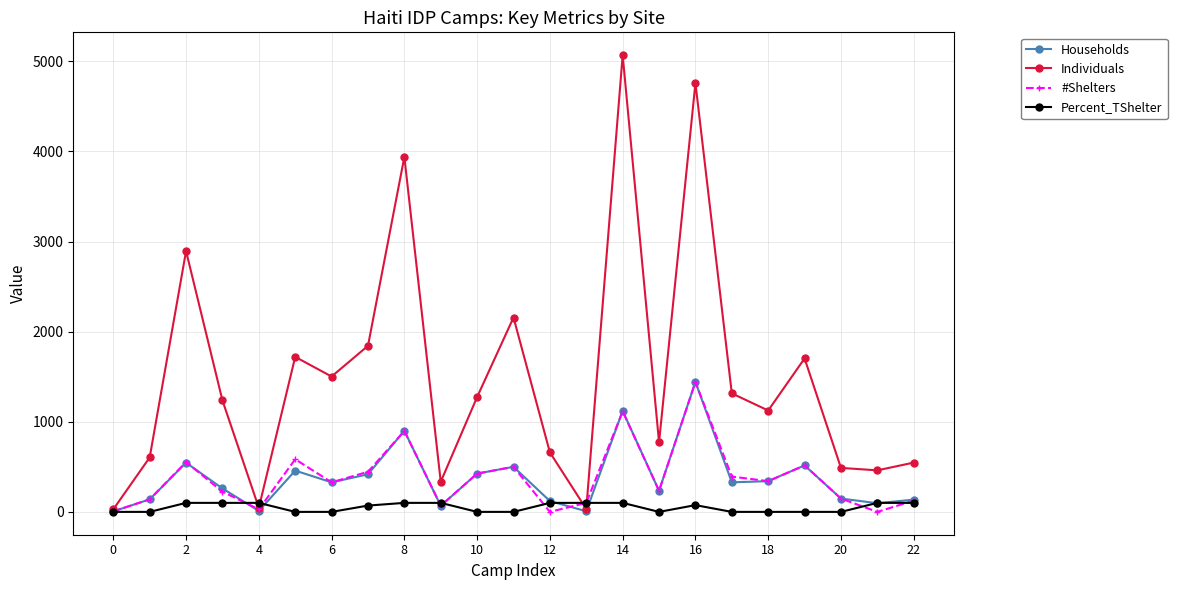

How many lines are shown in the chart?

4